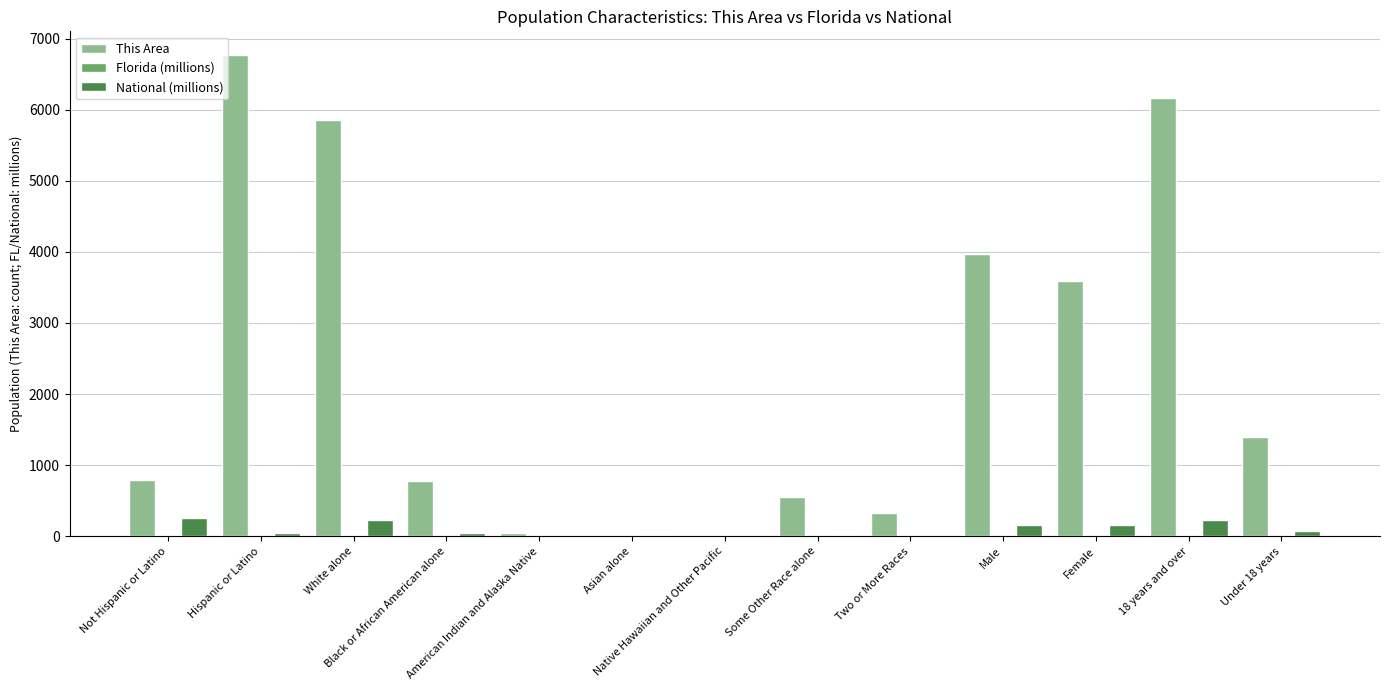

What is the sum of all This Area values?

30248.0